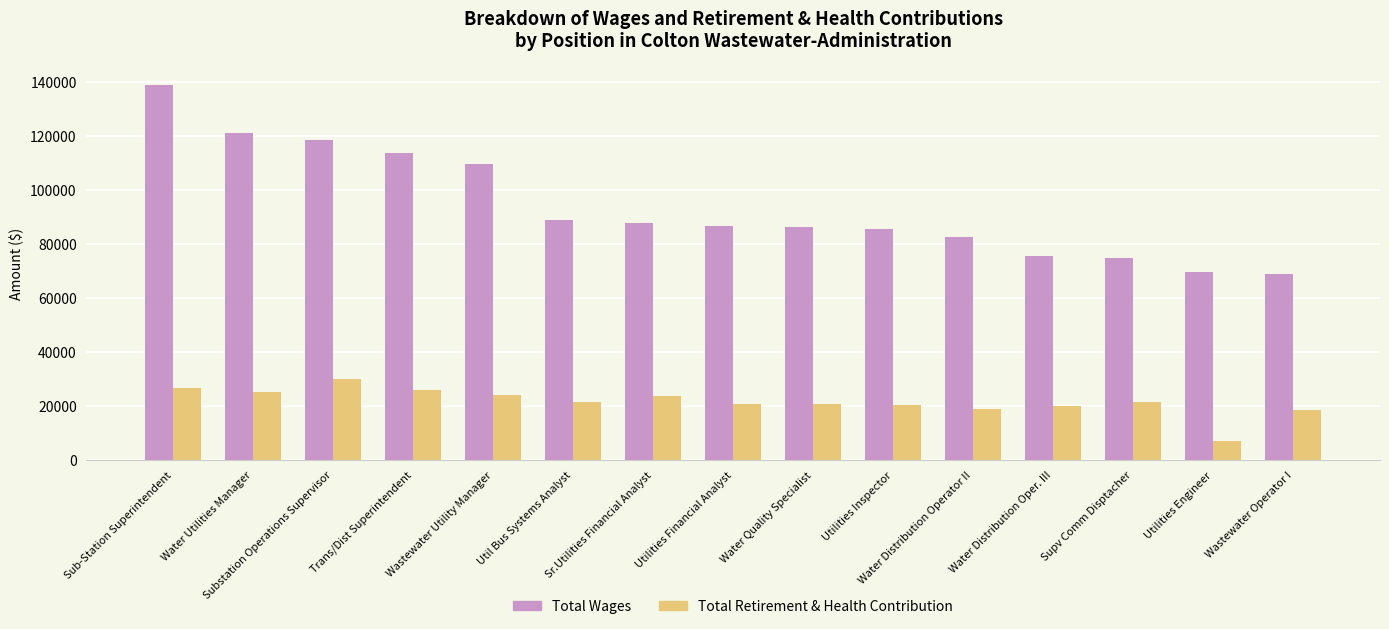

How many groups of bars are there?

15